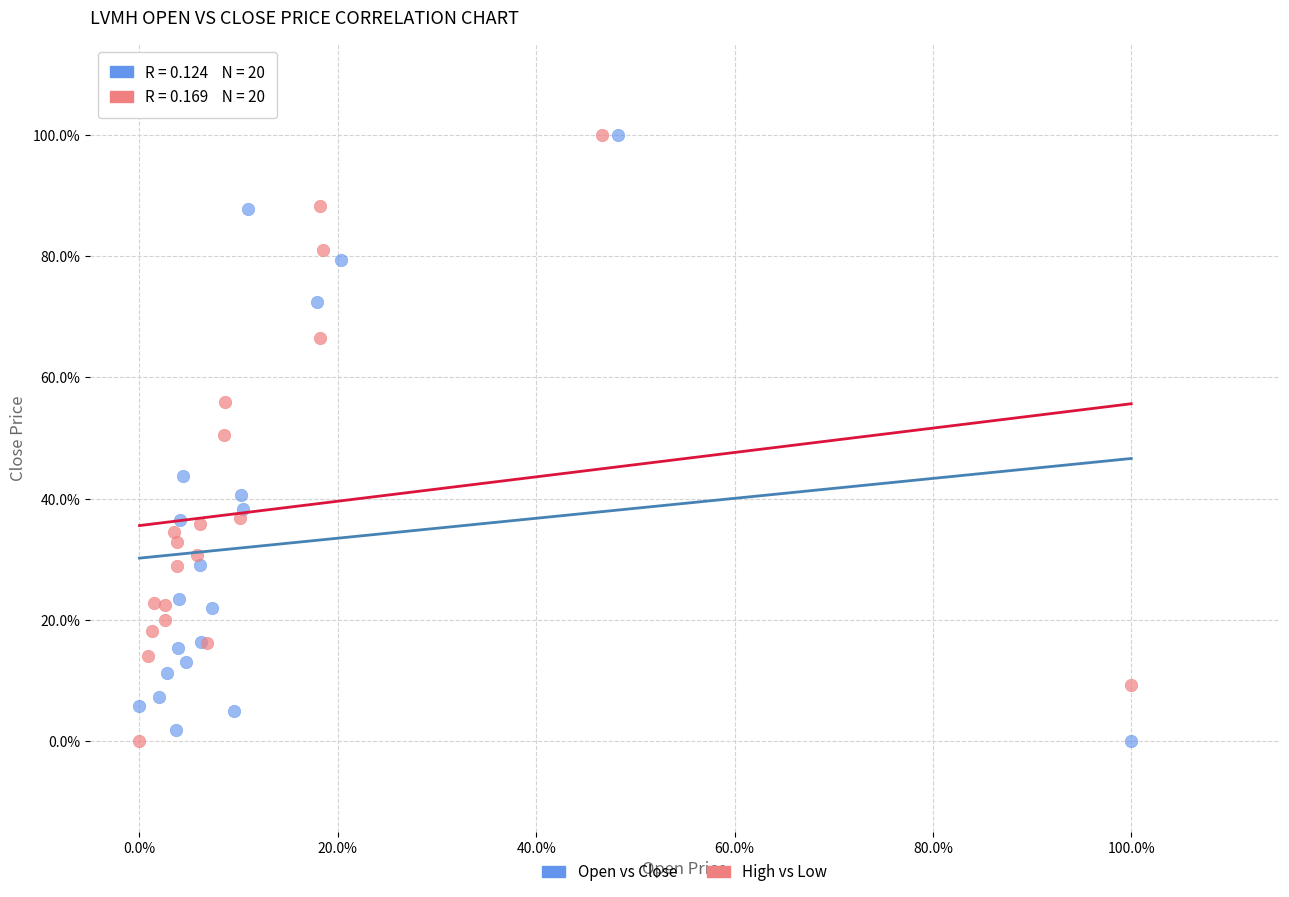

What are all the series names shown in the legend?

Open vs Close, High vs Low